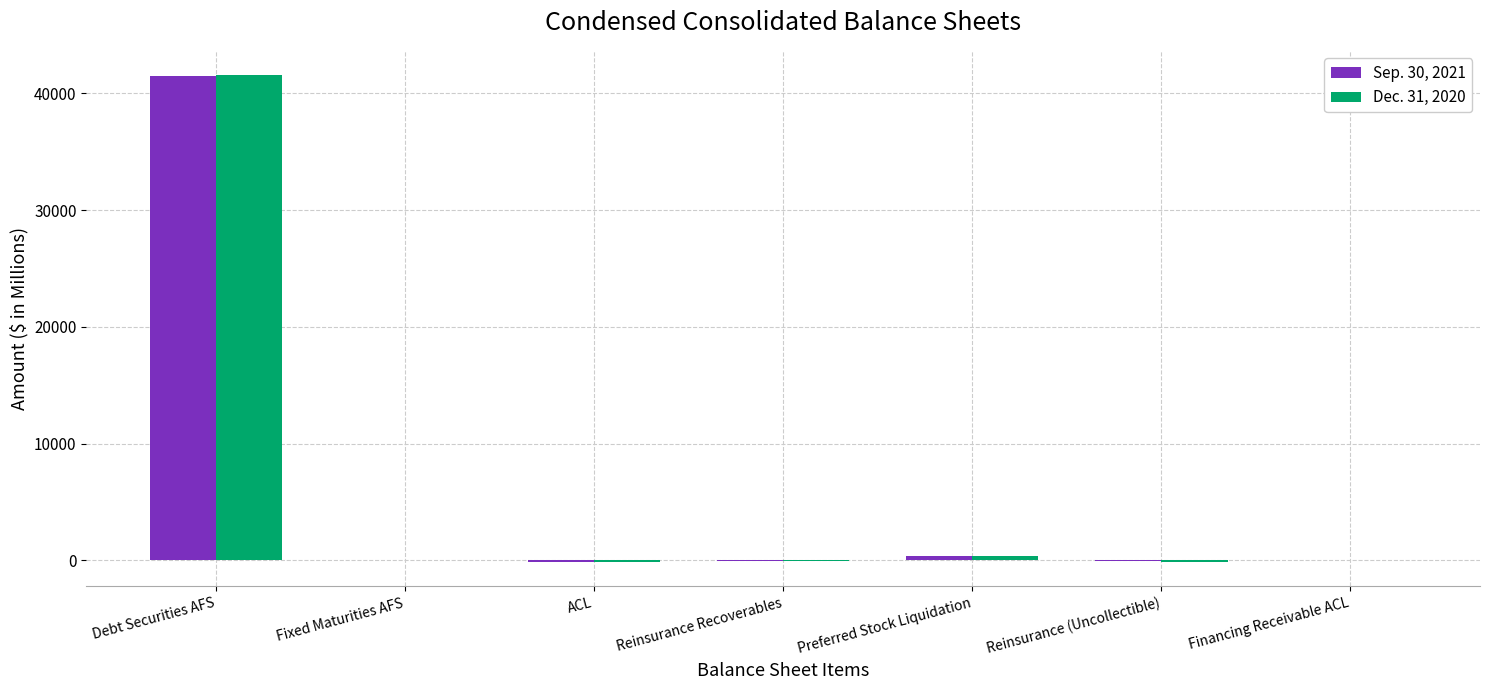

True or false: Sep. 30, 2021 has a value of 41485 at Debt Securities AFS.

True